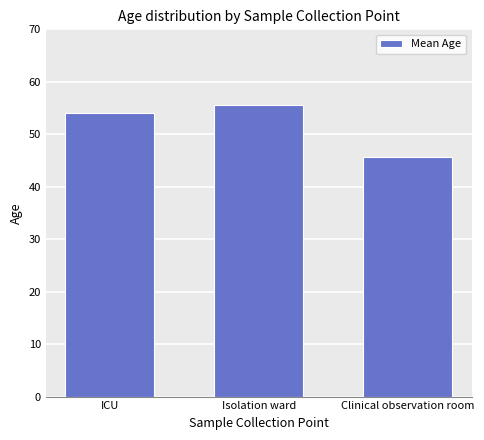

What is the maximum value shown in the chart?

55.6